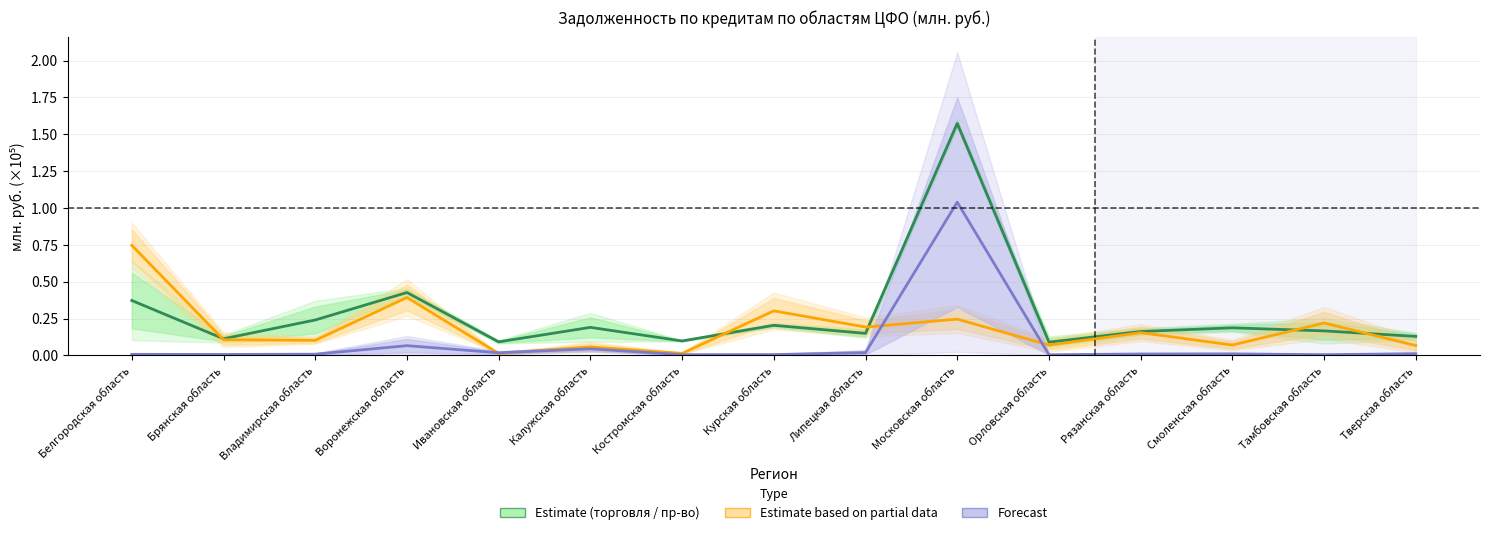

At which category is the sum across all series the highest?

Московская область